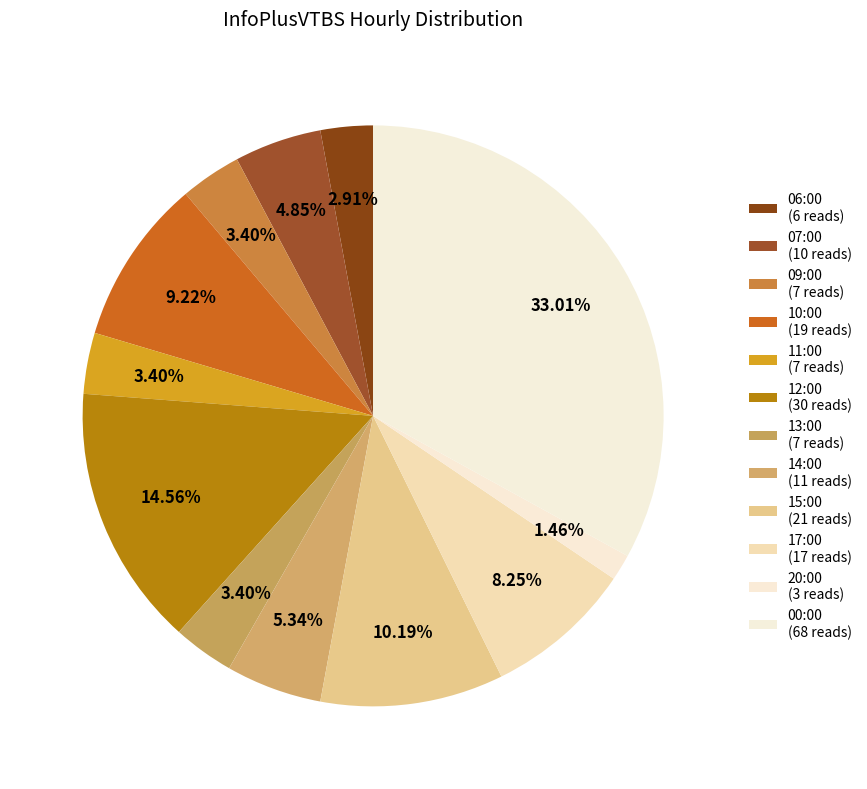

To the nearest percent, what percentage of the pie is 06:00?

3%